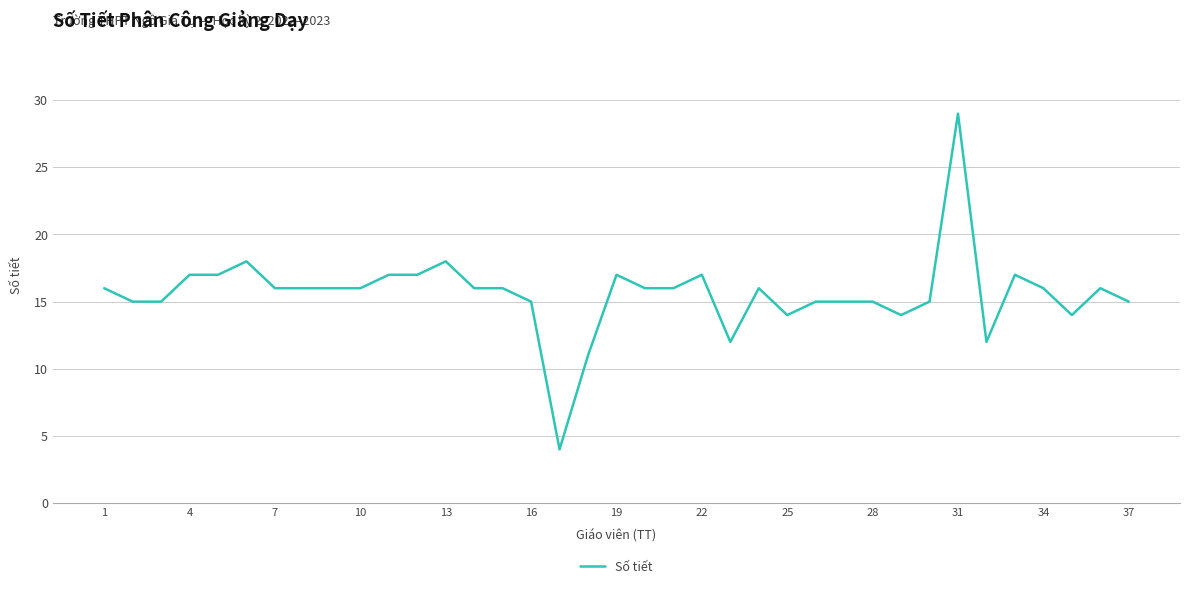

Does the chart have visible grid lines?

Yes